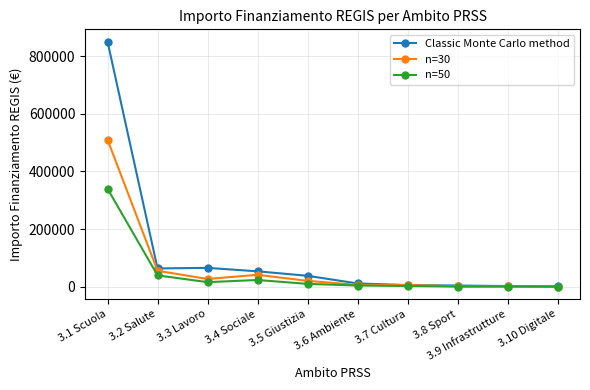

Between 3.3 Lavoro and 3.7 Cultura, which series saw the biggest shift?

Classic Monte Carlo method